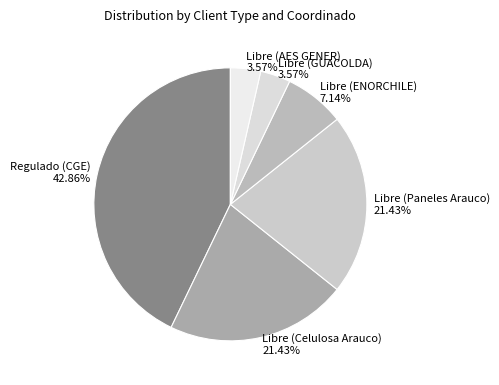

Between Libre (ENORCHILE) and Regulado (CGE), which is larger?

Regulado (CGE)